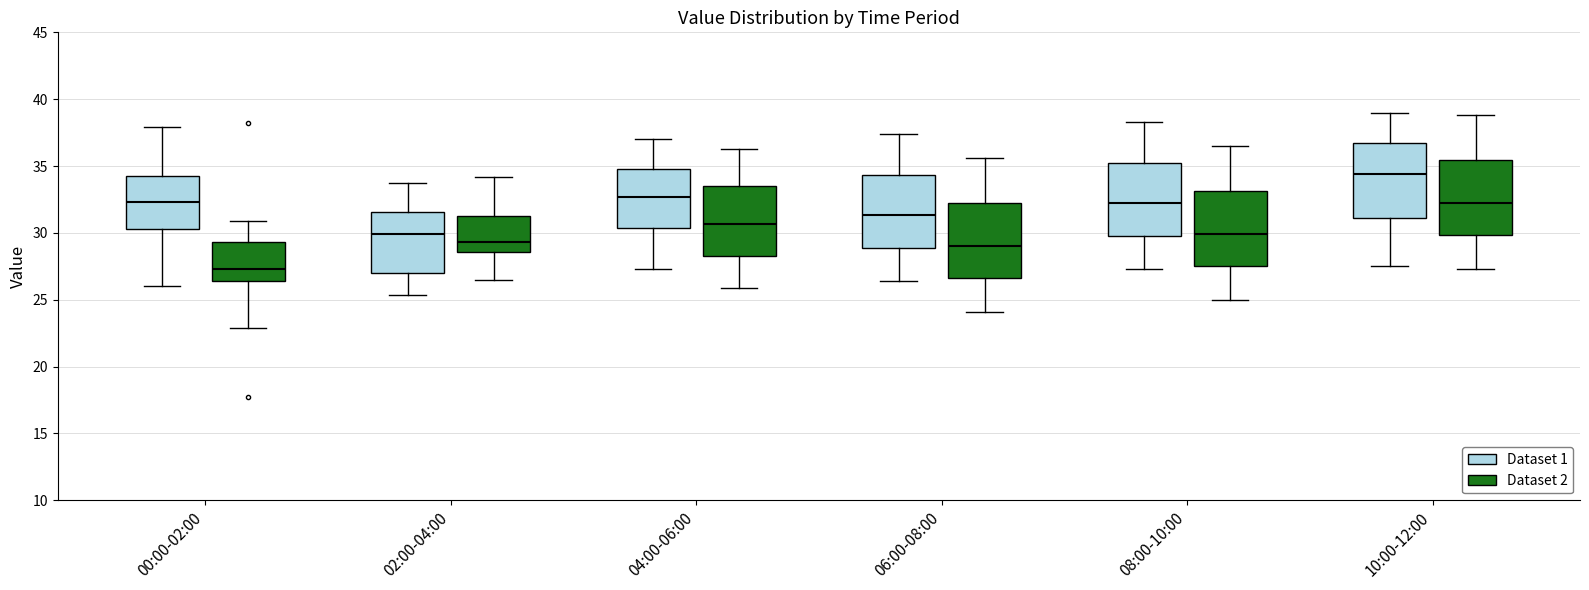

Reading left to right, transcribe this box plot: for each box, give where its median line is, the range the box spans, and where its two whiskers end, as read against the y-axis. The values are not printed on the chart, so give them approximately, as read against the axis.

00:00-02:00 (Dataset 1): median 32.5, box 30.5 to 34.5, whiskers 26.0 to 38.0
00:00-02:00 (Dataset 2): median 27.5, box 26.5 to 29.5, whiskers 23.0 to 31.0
02:00-04:00 (Dataset 1): median 30.0, box 27.0 to 31.5, whiskers 25.5 to 33.5
02:00-04:00 (Dataset 2): median 29.5, box 28.5 to 31.5, whiskers 26.5 to 34.0
04:00-06:00 (Dataset 1): median 32.5, box 30.5 to 35.0, whiskers 27.5 to 37.0
04:00-06:00 (Dataset 2): median 30.5, box 28.5 to 33.5, whiskers 26.0 to 36.5
06:00-08:00 (Dataset 1): median 31.5, box 29.0 to 34.5, whiskers 26.5 to 37.5
06:00-08:00 (Dataset 2): median 29.0, box 26.5 to 32.5, whiskers 24.0 to 35.5
08:00-10:00 (Dataset 1): median 32.0, box 30.0 to 35.0, whiskers 27.5 to 38.5
08:00-10:00 (Dataset 2): median 30.0, box 27.5 to 33.0, whiskers 25.0 to 36.5
10:00-12:00 (Dataset 1): median 34.5, box 31.0 to 36.5, whiskers 27.5 to 39.0
10:00-12:00 (Dataset 2): median 32.0, box 30.0 to 35.5, whiskers 27.5 to 39.0